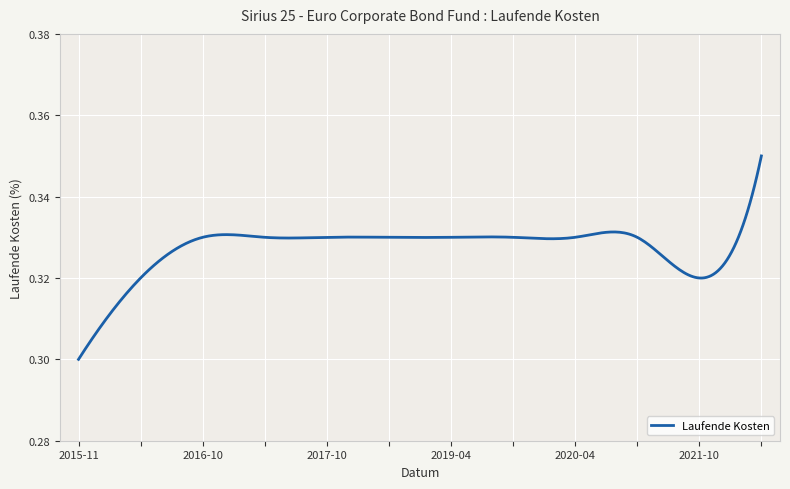

Does the chart display data point markers on the line(s)?

No